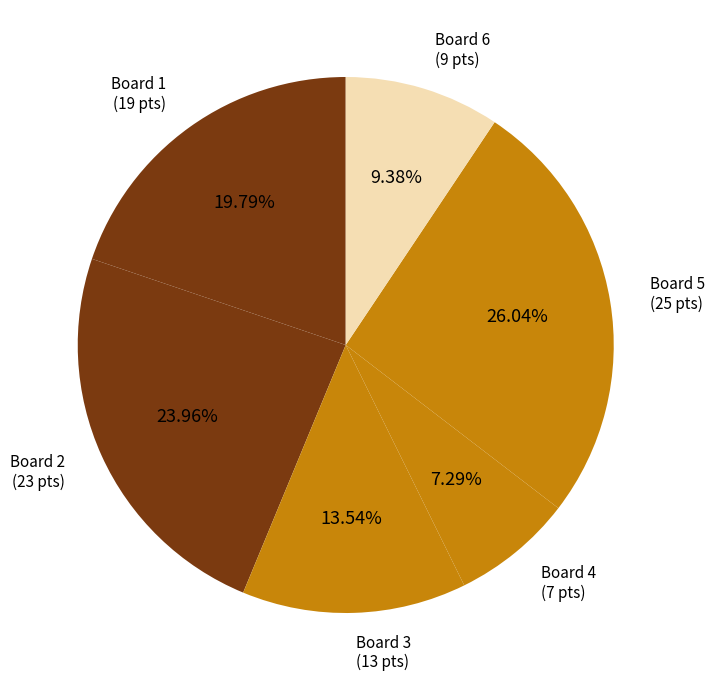

How many slices are in this pie chart?

6